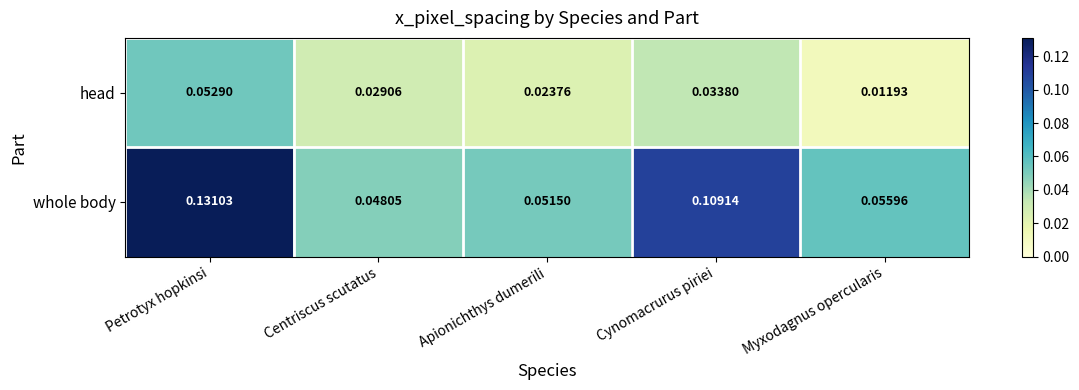

At which category is the sum across all series the highest?

Petrotyx hopkinsi